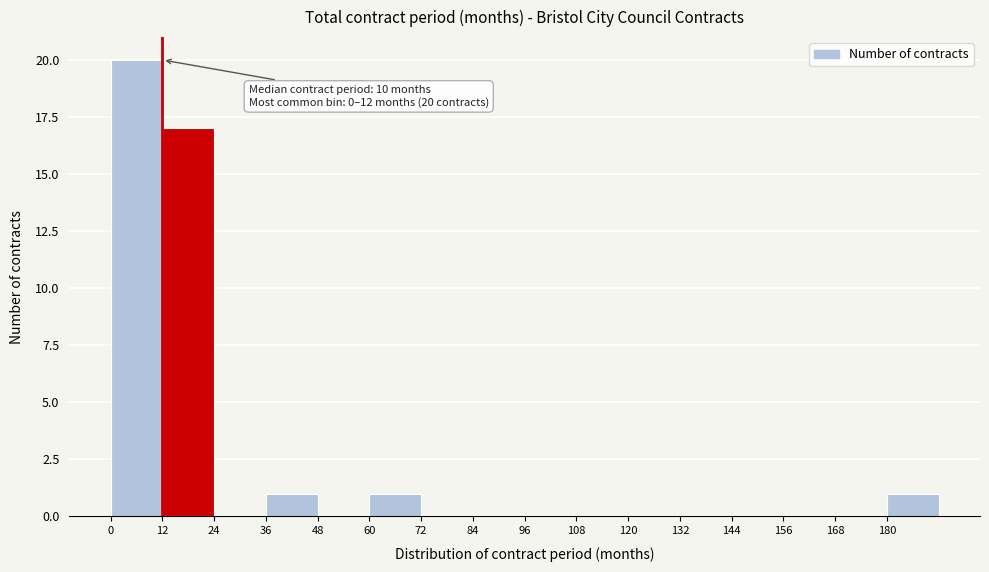

Which range on the x-axis has the tallest bar?

0 to 12